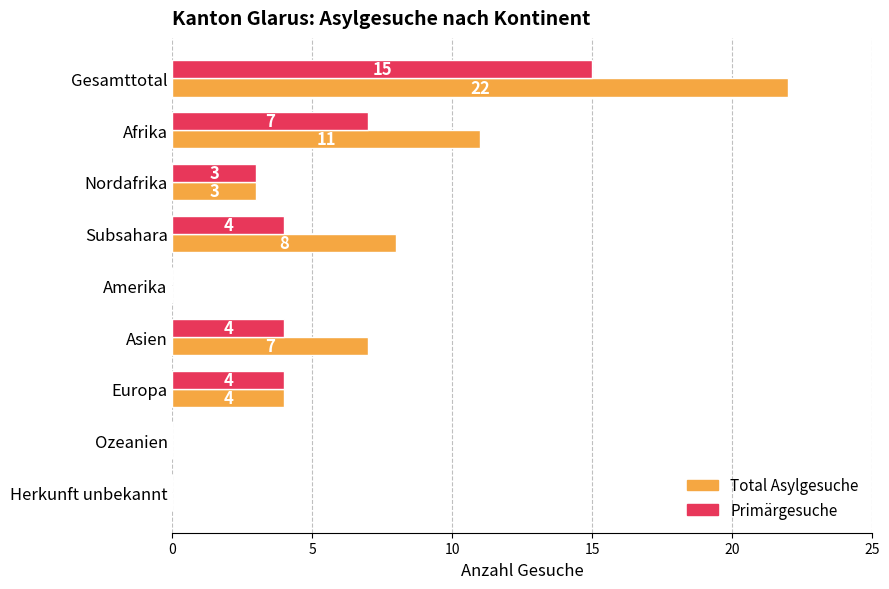

Between Subsahara and Asien, which series saw the biggest shift?

Total Asylgesuche